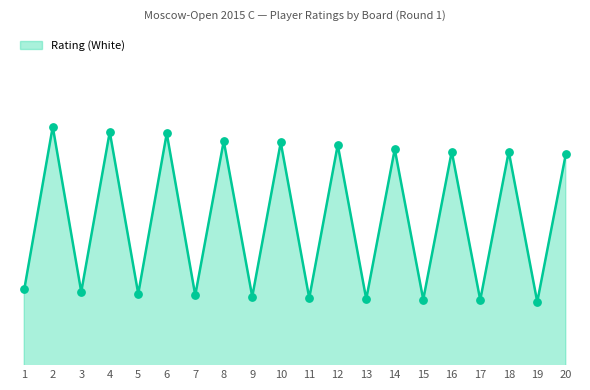

Approximately how many times larger is the value at 19 compared to 17?

1.0